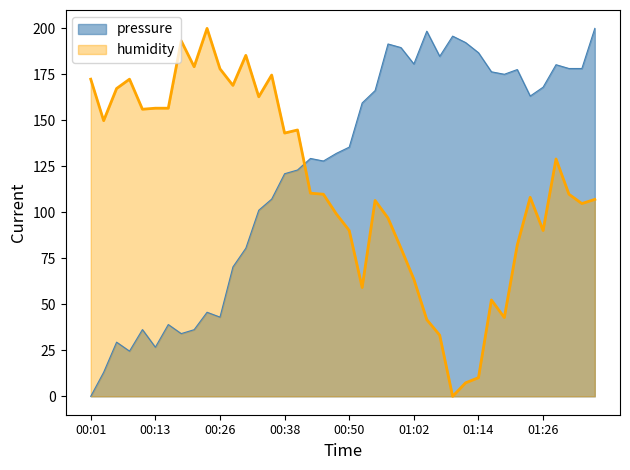

Is the value of pressure at 00:13 greater than the value of humidity at 01:29?

No